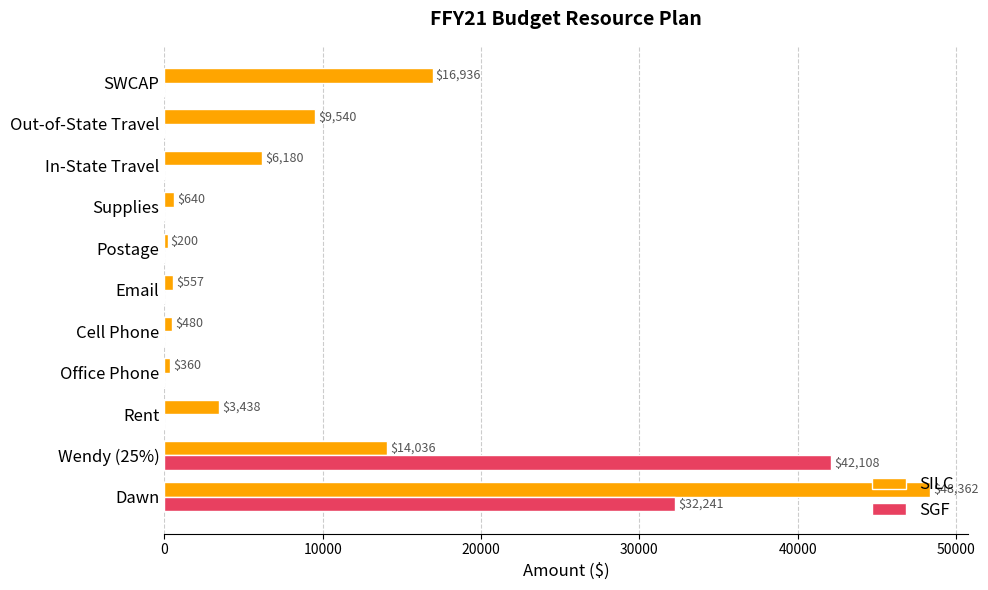

Read the SGF value at Dawn.

32241.4